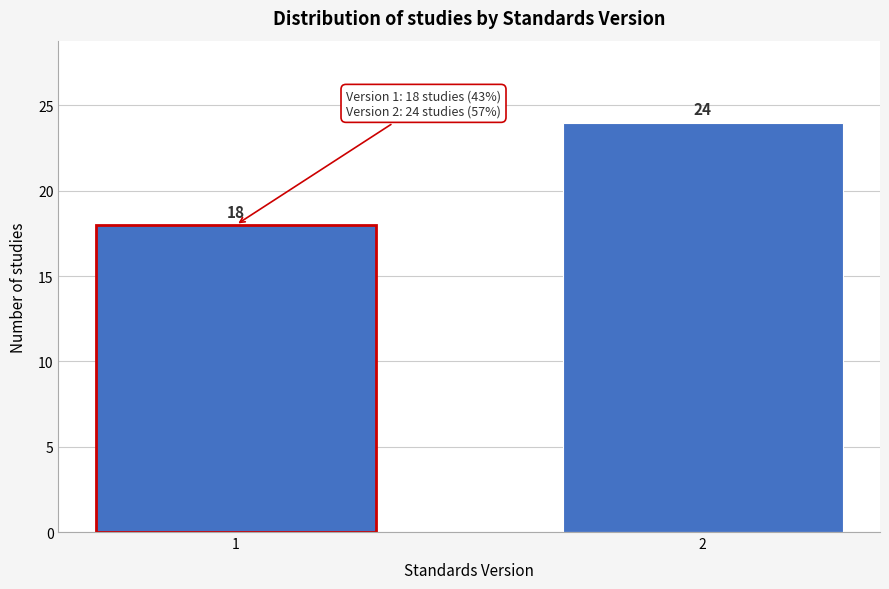

Reading left to right, what are all the values shown in this chart?

18	24